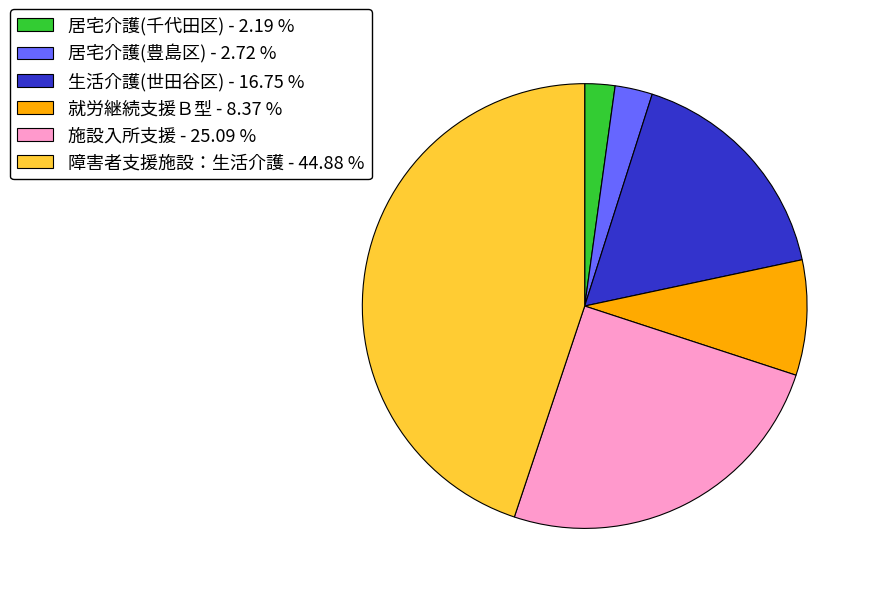

Approximately how many times larger is the value at 就労継続支援Ｂ型 - 8.37 % compared to 生活介護(世田谷区) - 16.75 %?

0.5